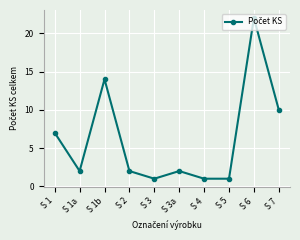

Reading left to right, what are all the values shown in this chart?

7	2	14	2	1	2	1	1	22	10